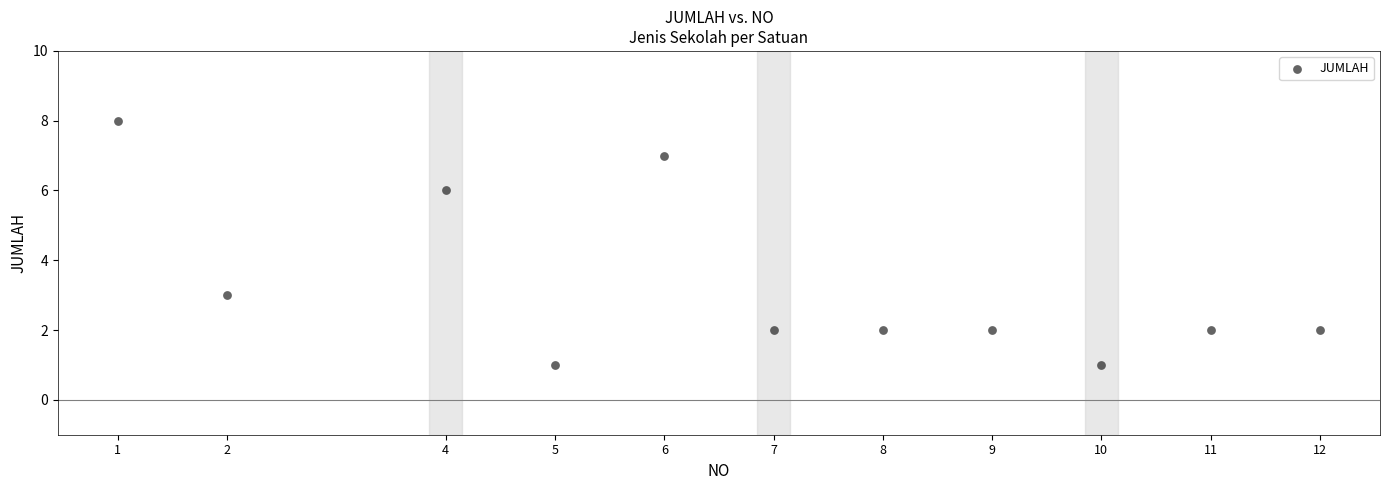

What Y value in the scatter plot is closest to 4?

3